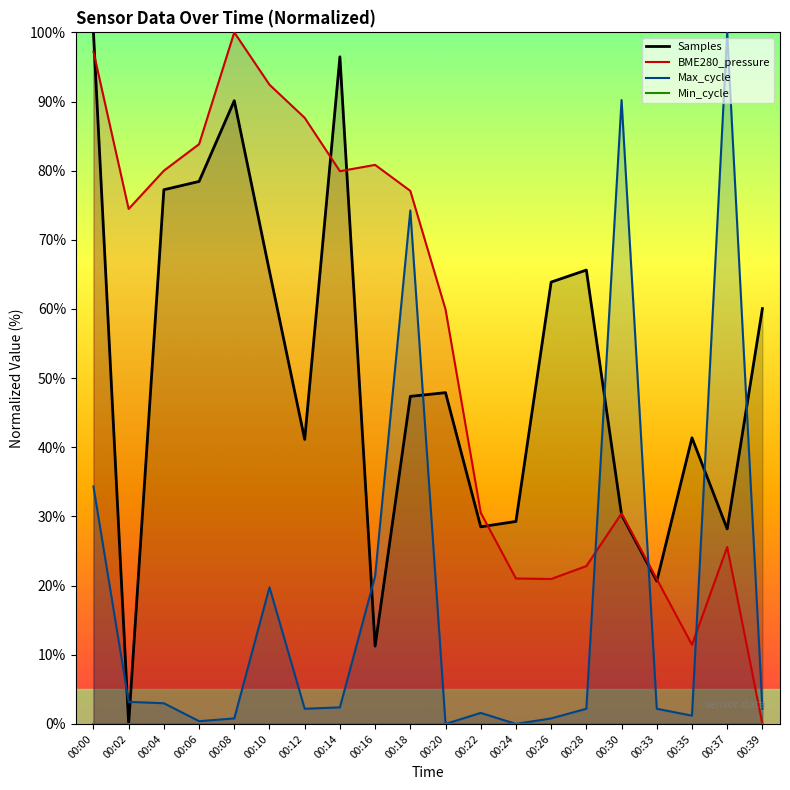

At how many categories does at least one series exceed 13?

20